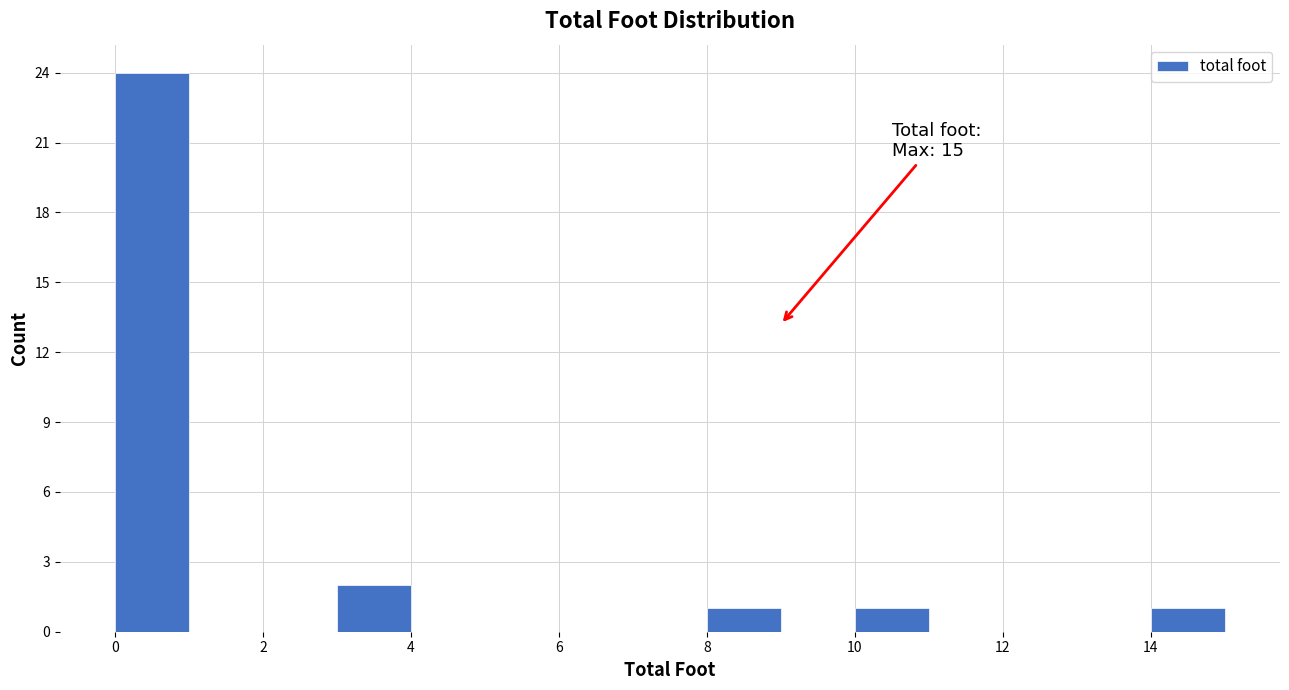

Which range on the x-axis has the tallest bar?

0 to 1